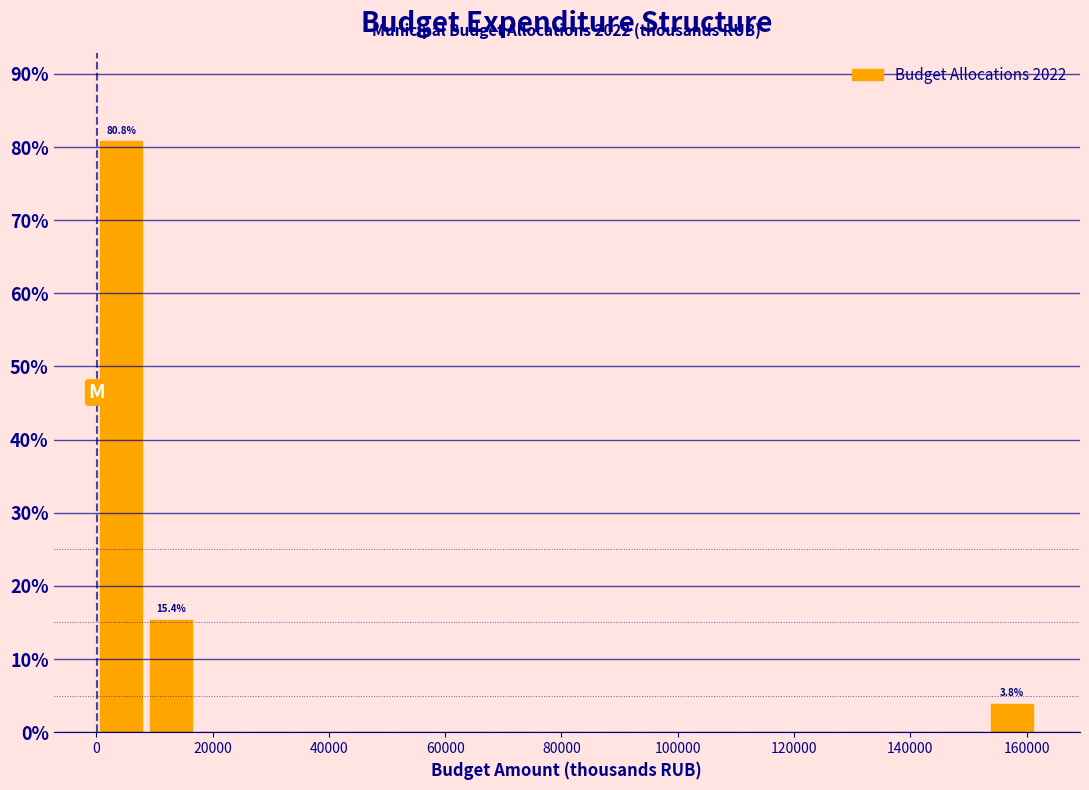

Over which range of the x-axis is the bar tallest?

0 to 8000